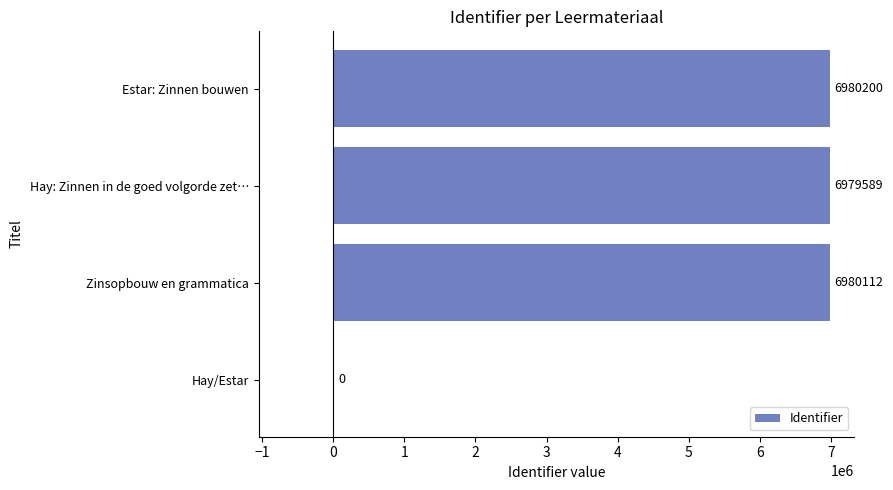

How many positive values are there?

3